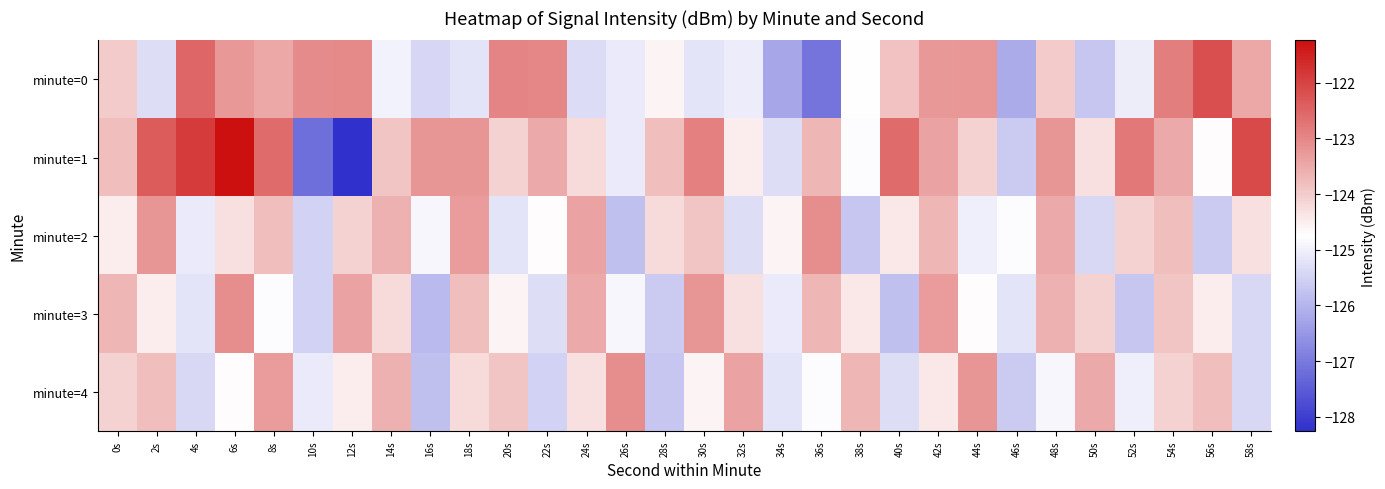

Which category has the highest value across all series?

6s